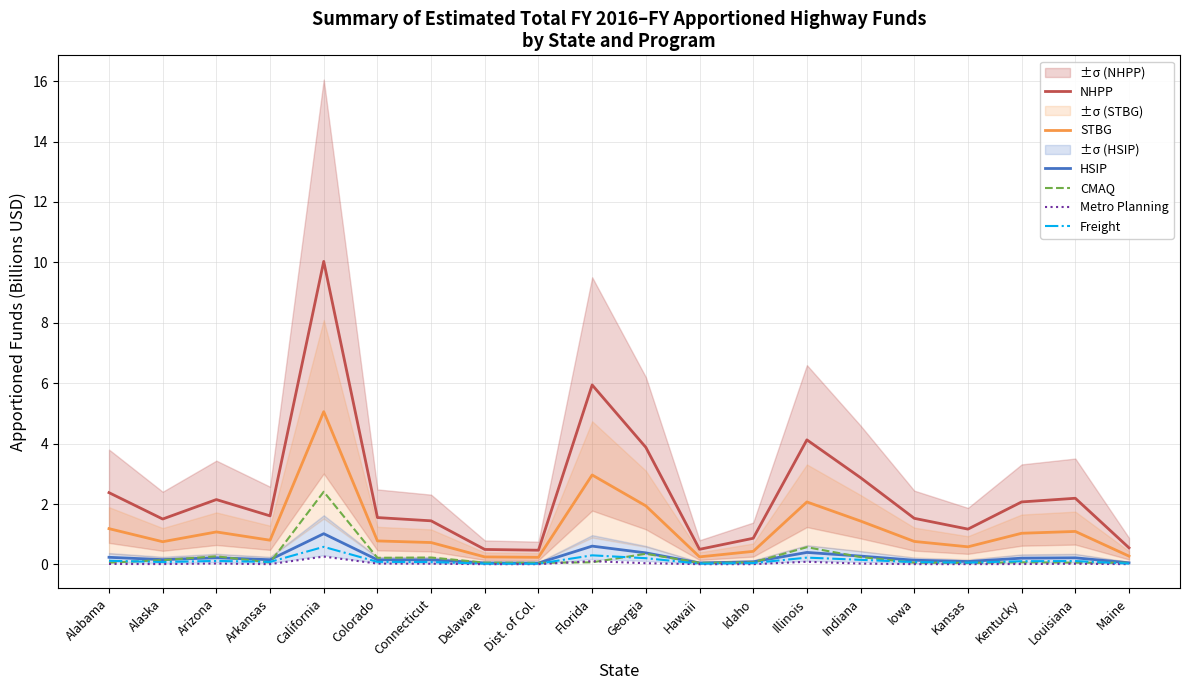

What is the maximum value for Metro Planning?

0.3